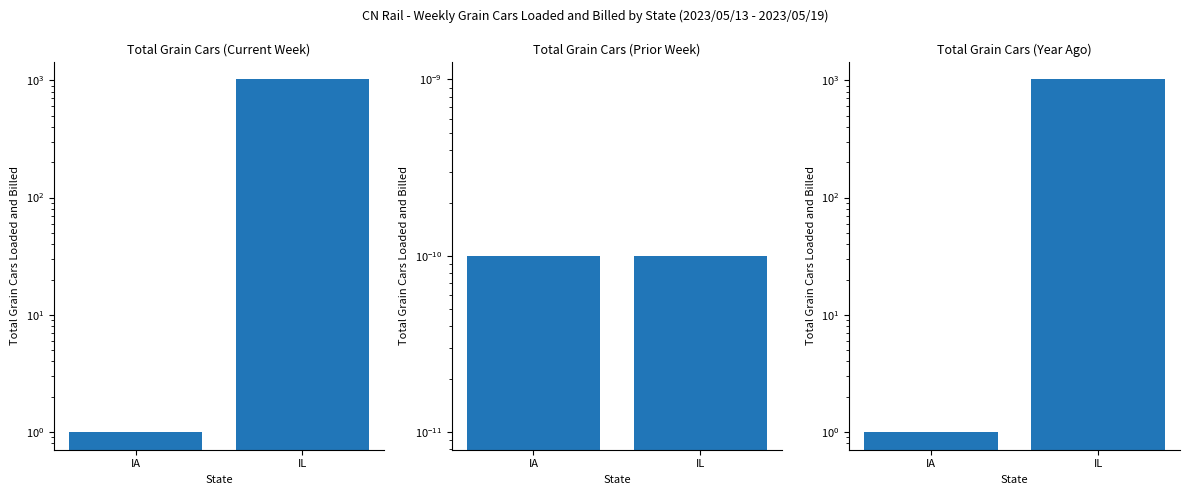

How many groups of bars are there?

2